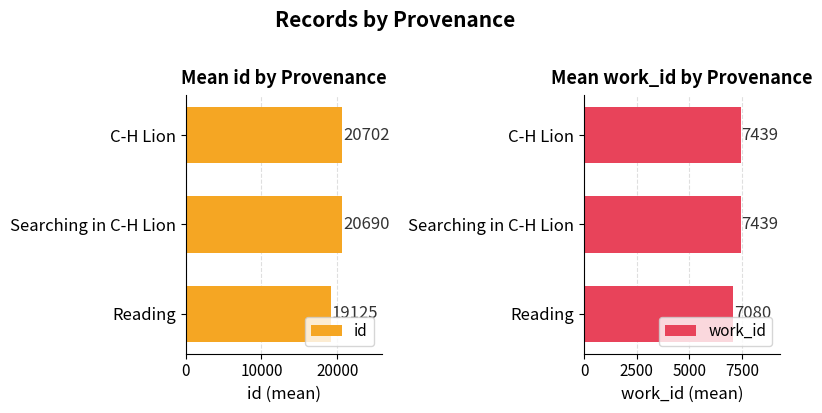

List the labels in order of id value, smallest first.

Reading, Searching in C-H Lion, C-H Lion